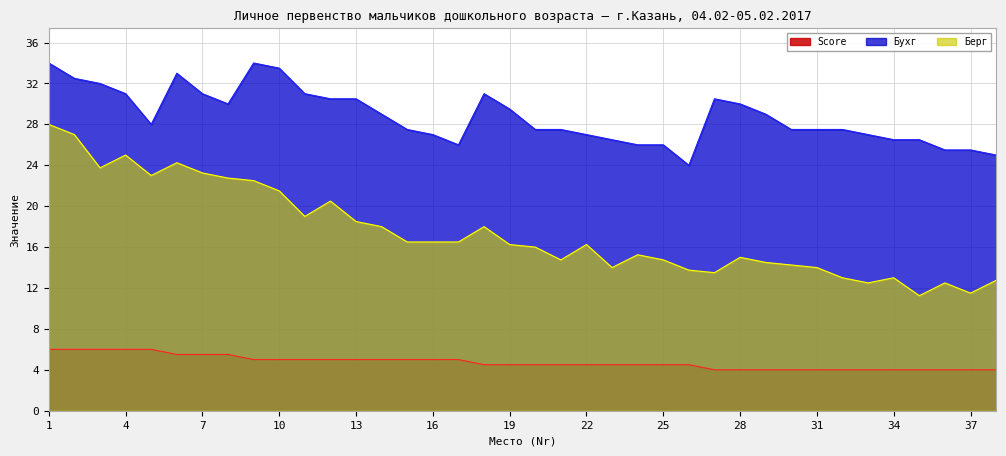

Which series has the largest total across all categories?

Бухг